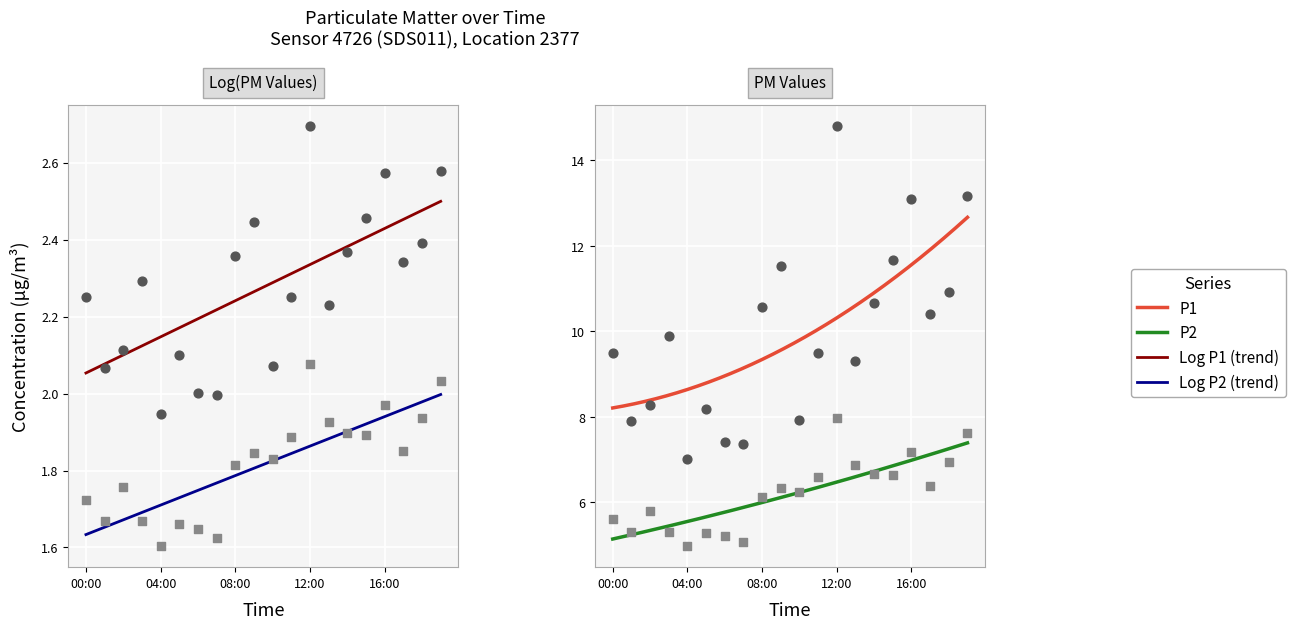

At how many categories does at least one series exceed 13?

3